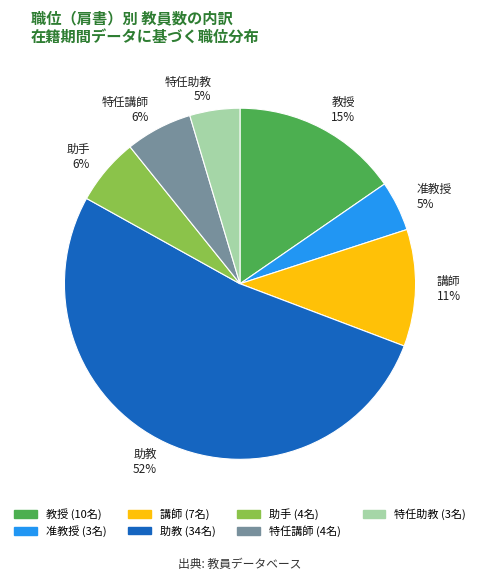

Which slice is the largest?

助教